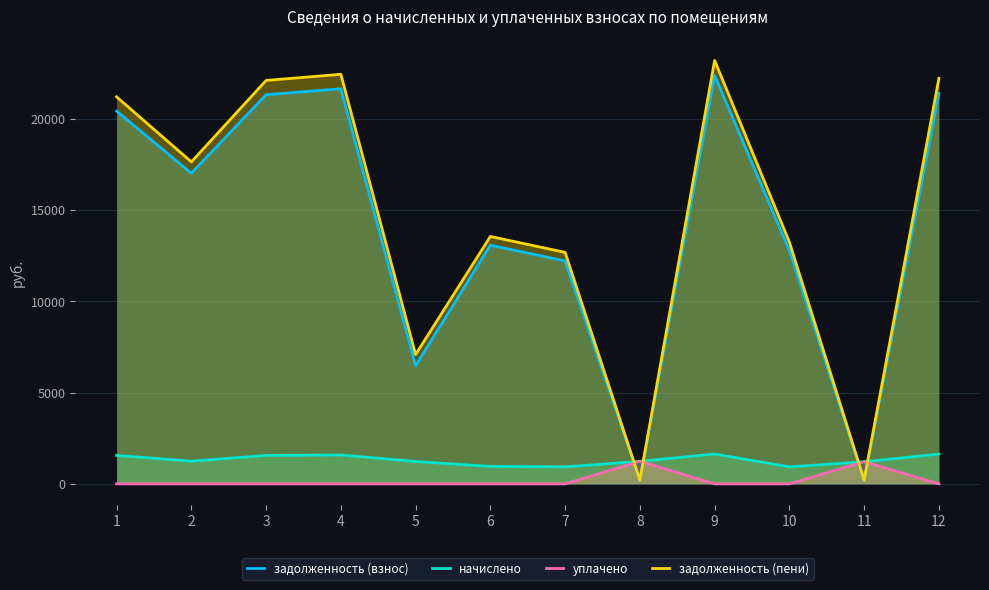

What is the difference between the second highest and minimum values in the задолженность (пени) series?

22225.0